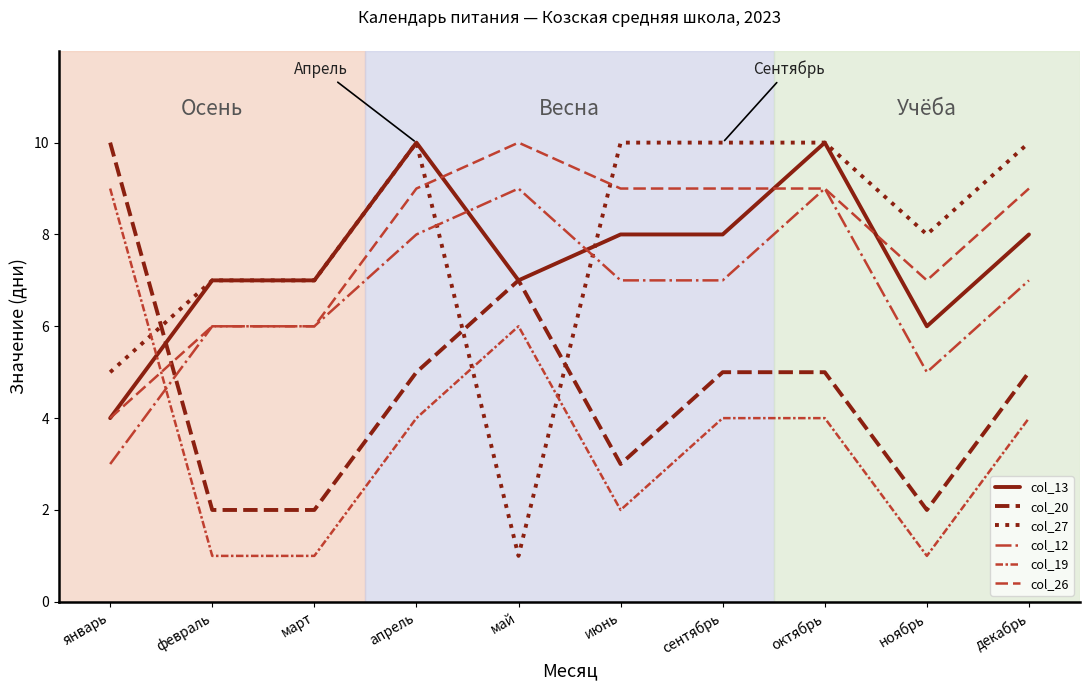

True or false: col_27 has a value of 7 at февраль.

True